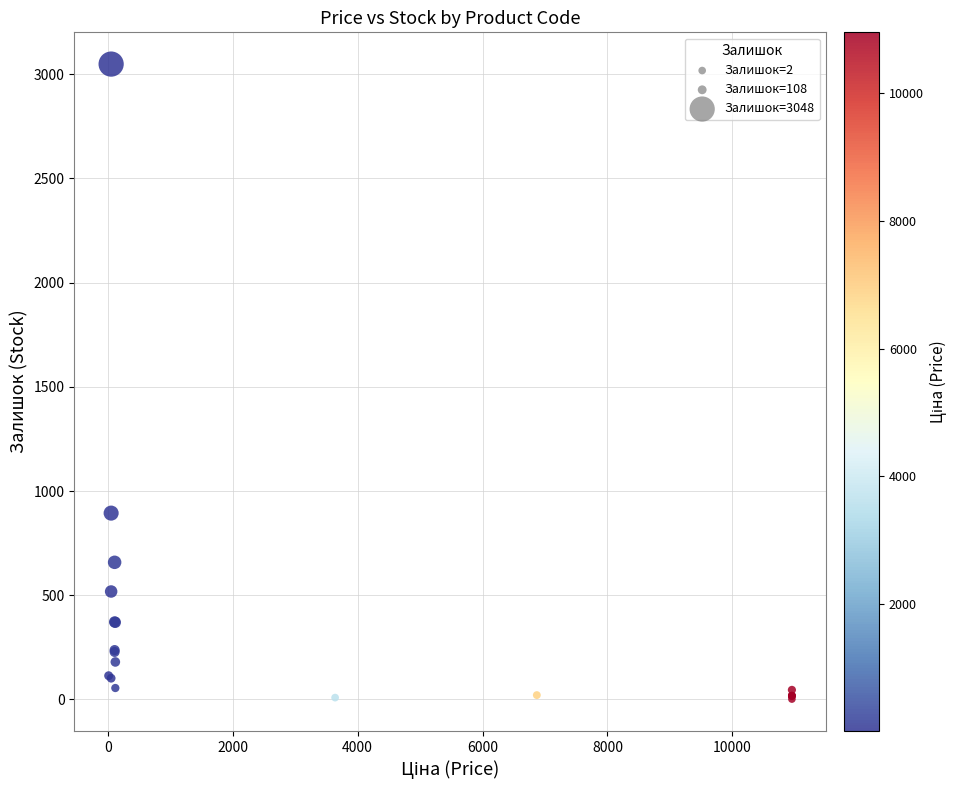

What Y value in the scatter plot is closest to 1525?

894